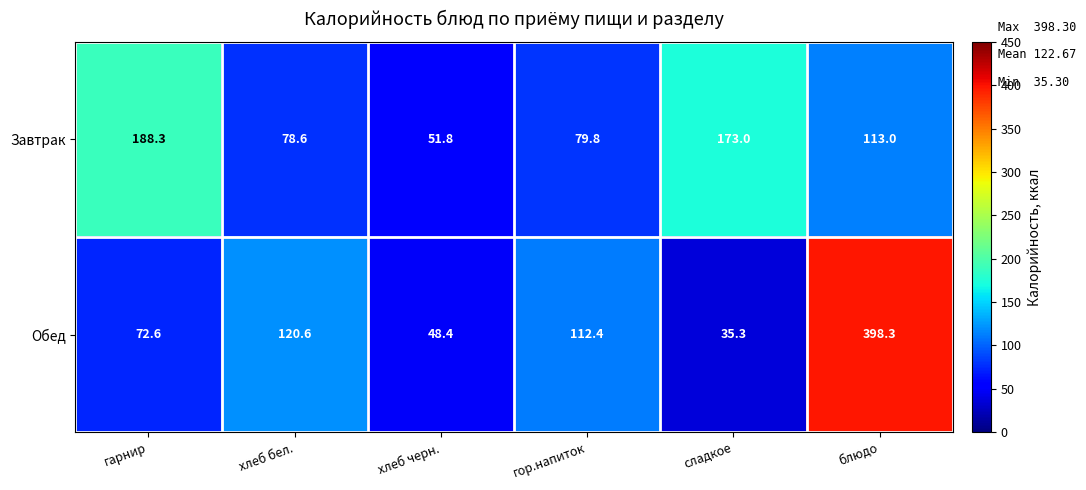

Rank the series by their average value, from highest to lowest.

Обед, Завтрак